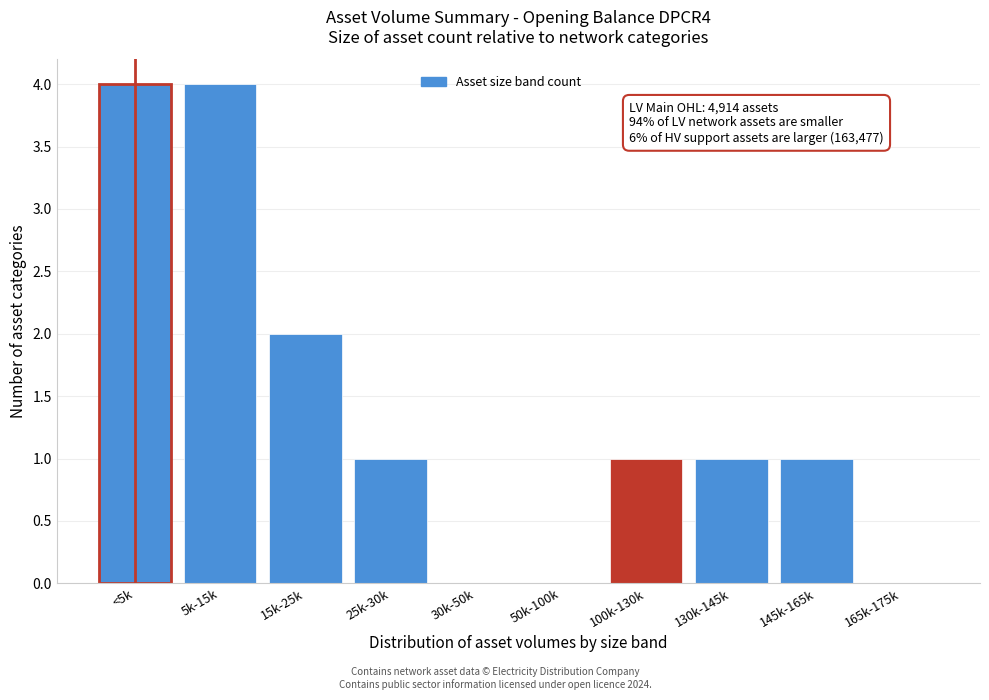

Reading left to right, what are all the values shown in this chart?

<5k=4	5k-15k=4	15k-25k=2	25k-30k=1	30k-50k=0	50k-100k=0	100k-130k=1	130k-145k=1	145k-165k=1	165k-175k=0